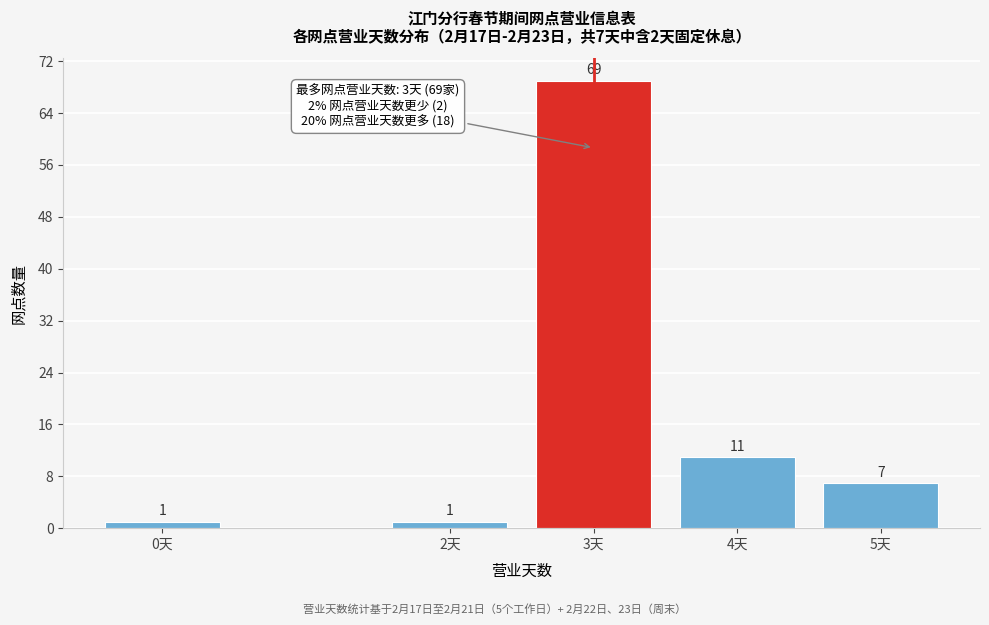

Reading left to right, what are all the values shown in this chart?

1	1	69	11	7